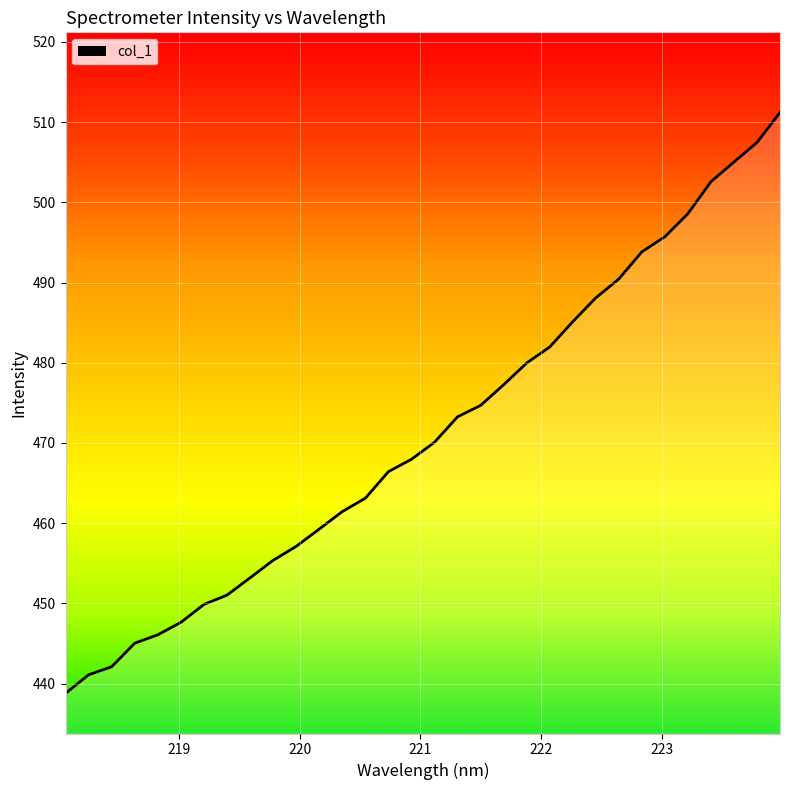

What is the minimum value shown in the chart?

438.8